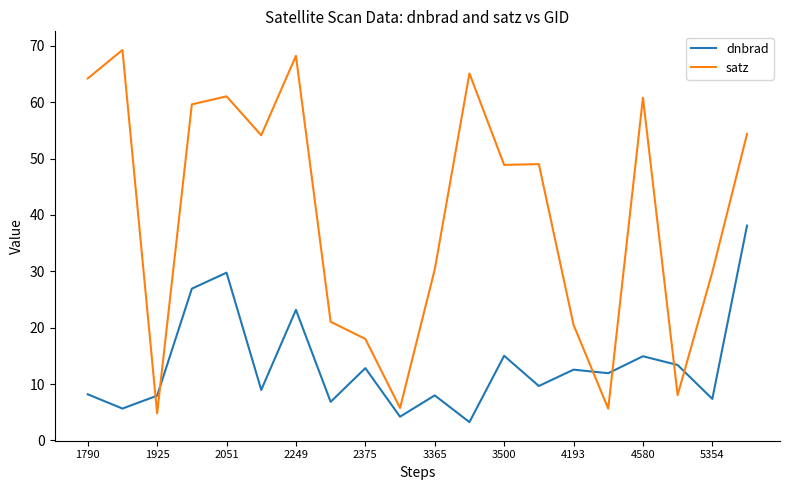

How many lines are shown in the chart?

2